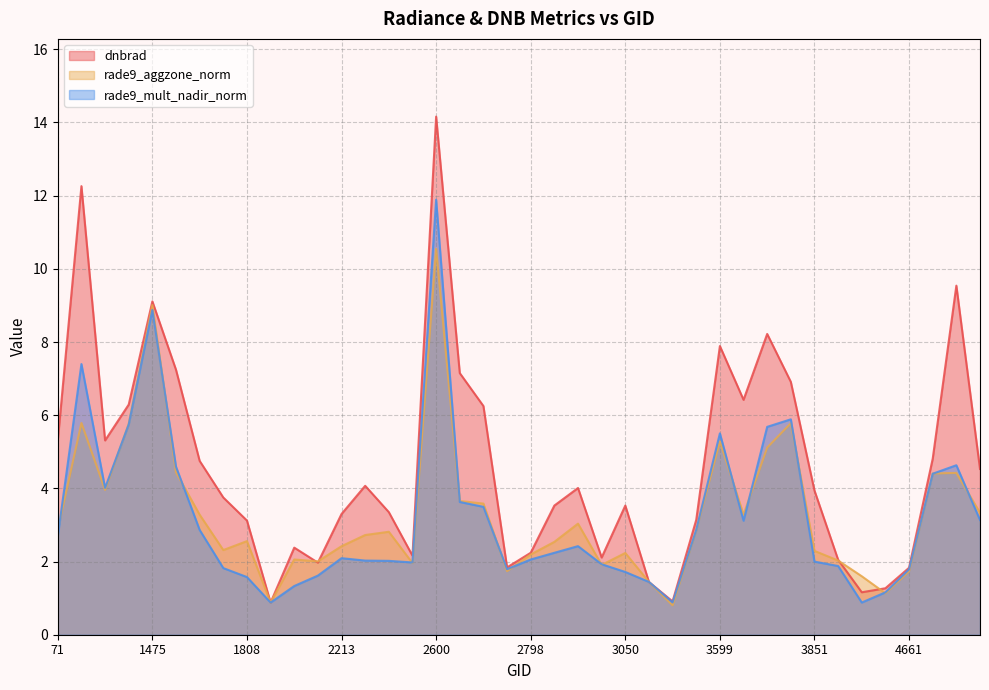

Rank the series by their maximum value, from highest to lowest.

dnbrad, rade9_mult_nadir_norm, rade9_aggzone_norm